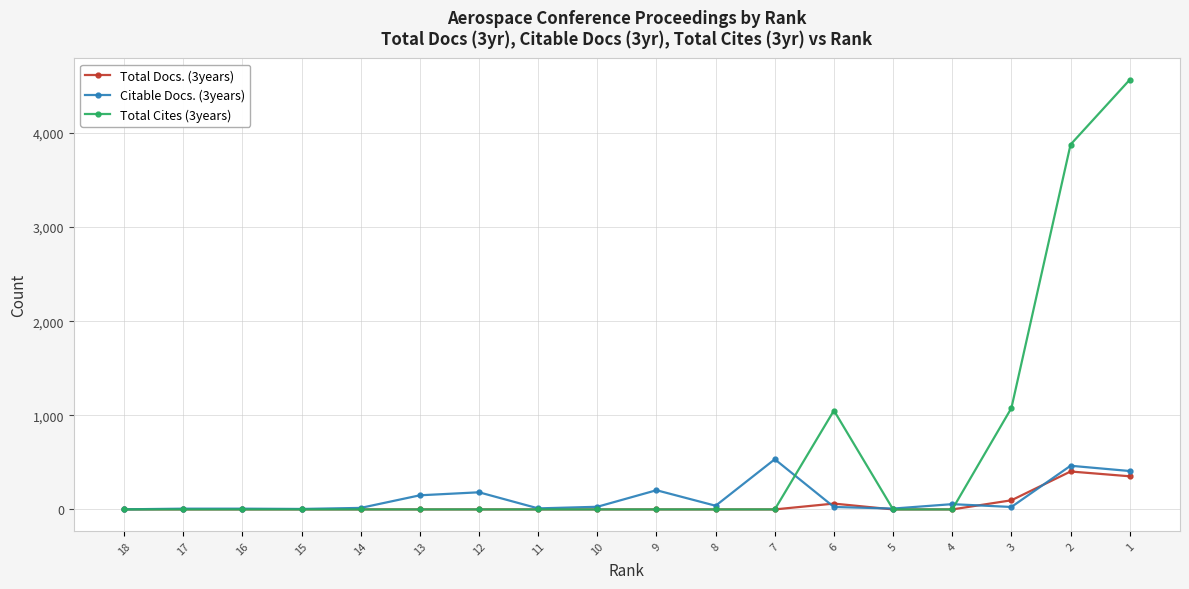

The Citable Docs. (3years) series shows 34 at 6. True or false?

False